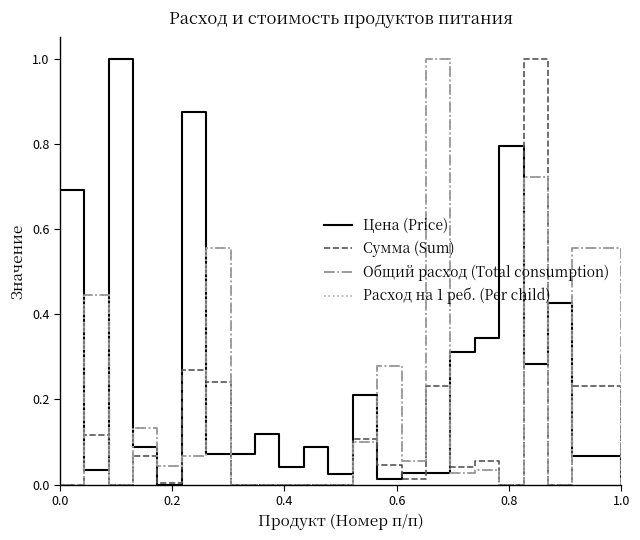

Does the chart display data point markers on the line(s)?

No